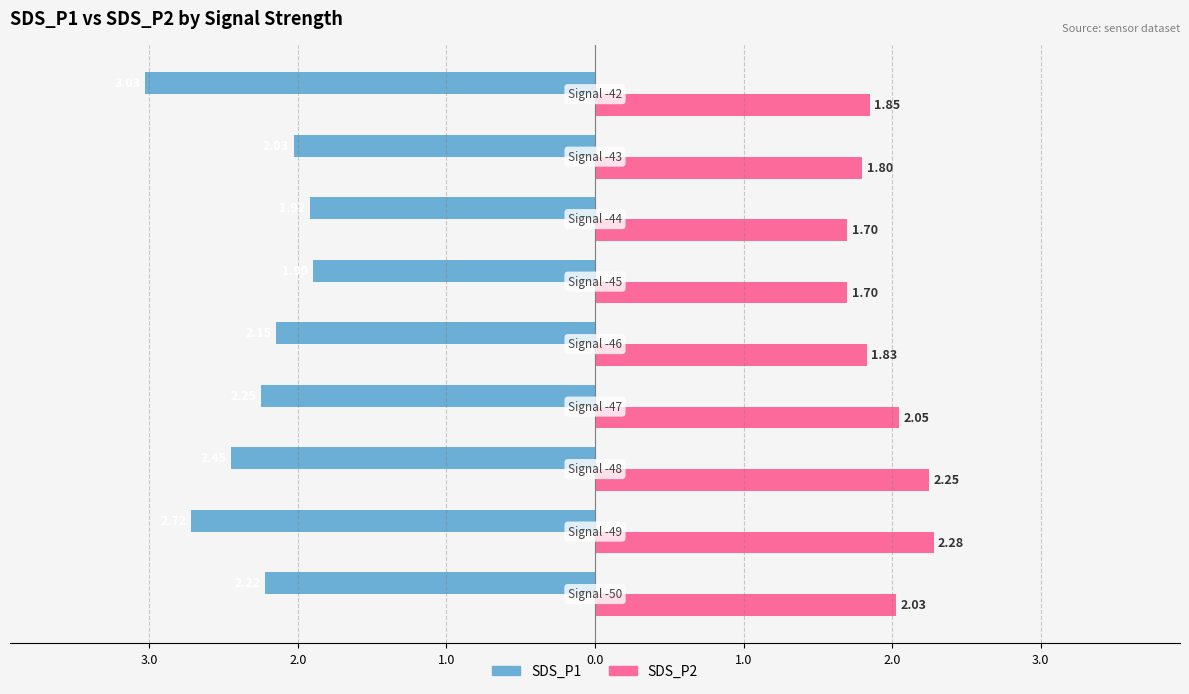

What are all the series names shown in the legend?

SDS_P1, SDS_P2